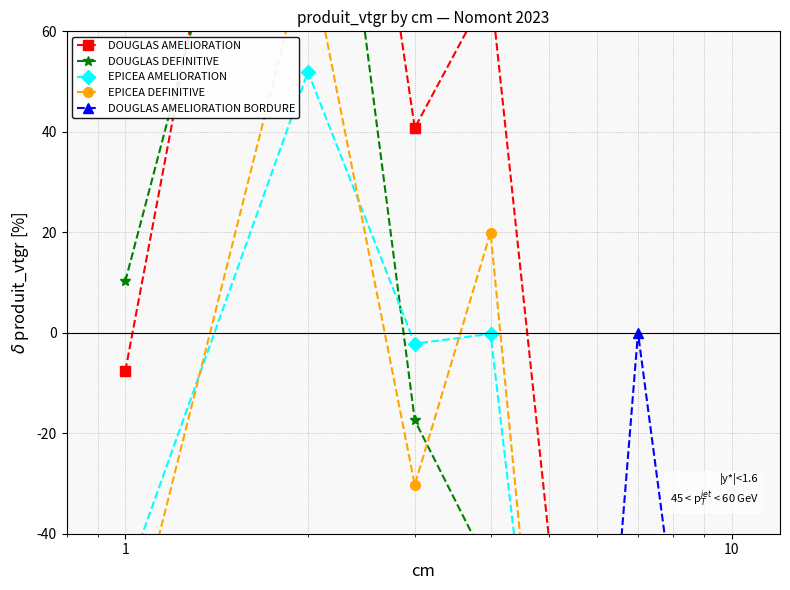

Rank the series by their maximum value, from highest to lowest.

DOUGLAS AMELIORATION, DOUGLAS DEFINITIVE, EPICEA DEFINITIVE, EPICEA AMELIORATION, DOUGLAS AMELIORATION BORDURE